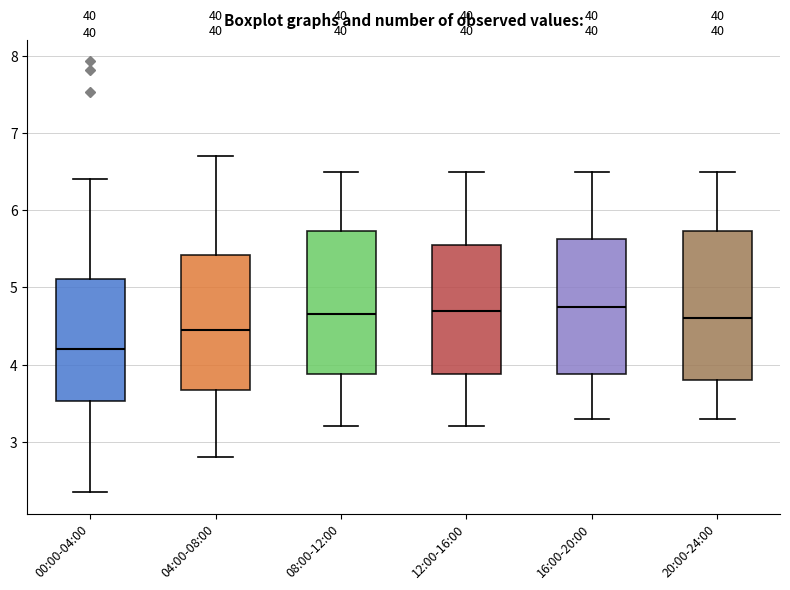

Reading left to right, transcribe this box plot: for each box, give where its median line is, the range the box spans, and where its two whiskers end, as read against the y-axis. The values are not printed on the chart, so give them approximately, as read against the axis.

00:00-04:00: median 4.2, box 3.5 to 5.1, whiskers 2.4 to 6.4
04:00-08:00: median 4.5, box 3.7 to 5.4, whiskers 2.8 to 6.7
08:00-12:00: median 4.7, box 3.9 to 5.7, whiskers 3.2 to 6.5
12:00-16:00: median 4.7, box 3.9 to 5.6, whiskers 3.2 to 6.5
16:00-20:00: median 4.8, box 3.9 to 5.6, whiskers 3.3 to 6.5
20:00-24:00: median 4.6, box 3.8 to 5.7, whiskers 3.3 to 6.5